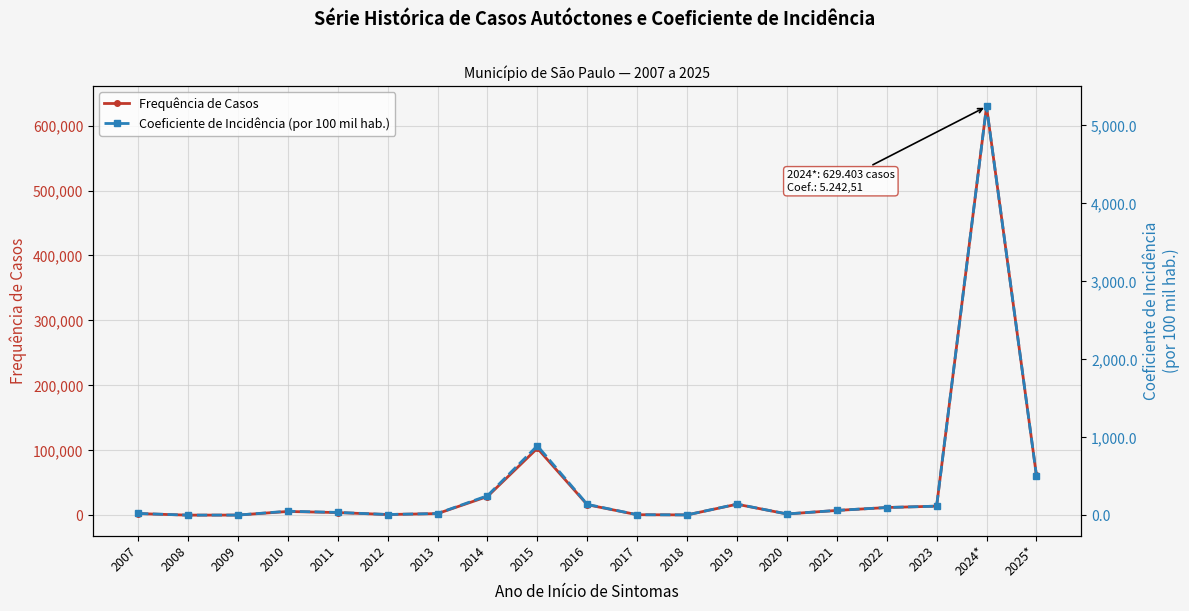

True or false: Coeficiente de Incidência (por 100 mil hab.) and Frequência de Casos intersect in this chart.

False